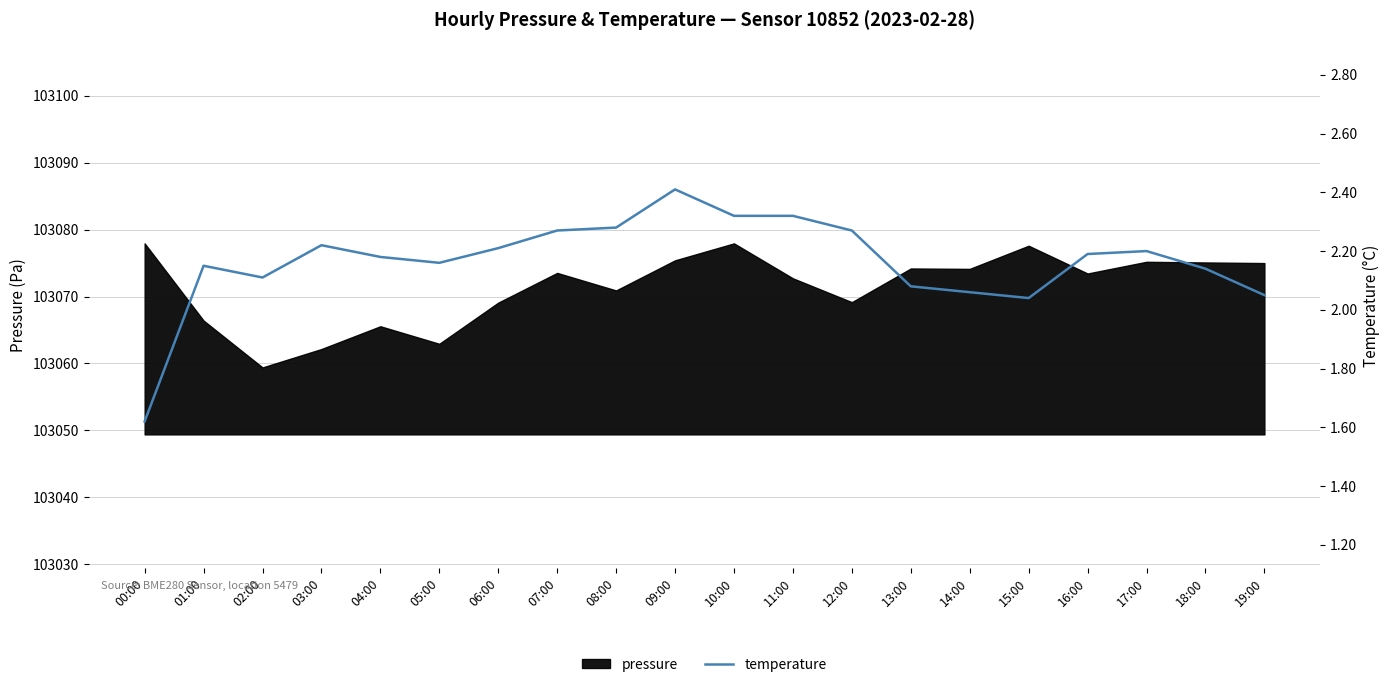

What is the highest value of the pressure series?

103077.9